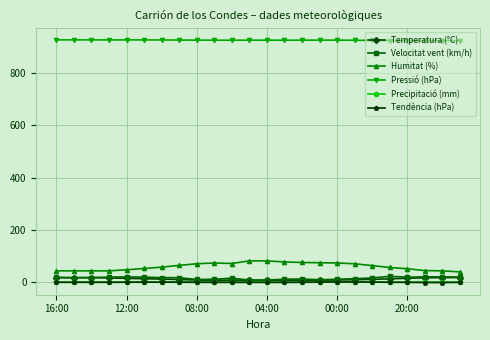

True or false: Tendència (hPa) has more than 0 interior local peaks.

True